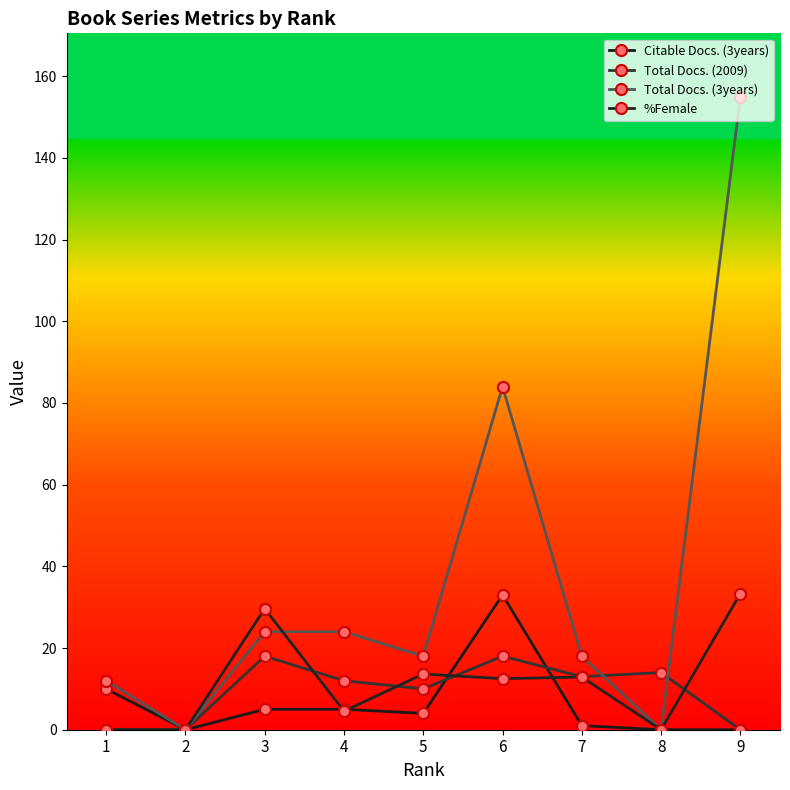

Between which two adjacent categories do %Female and Total Docs. (3years) first intersect?

3 and 4